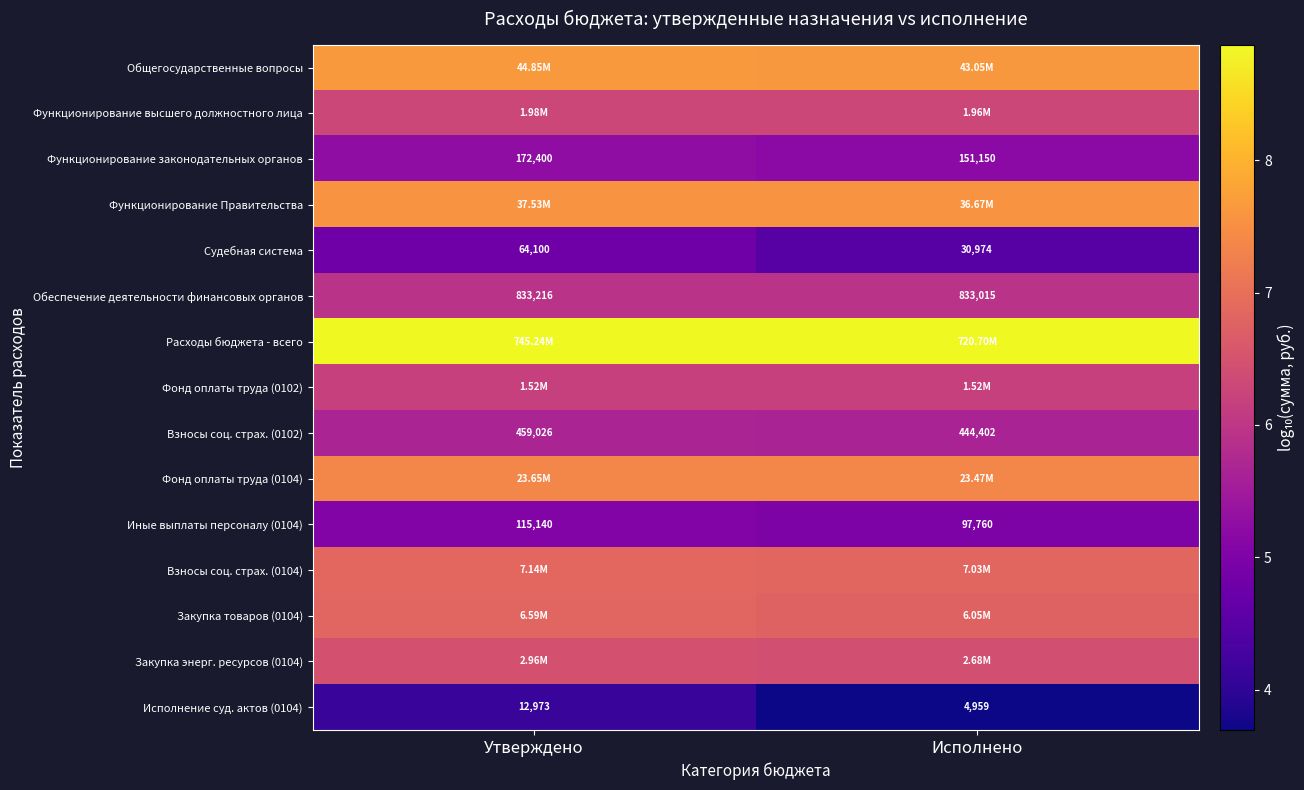

At which category is the sum across all series the highest?

Утверждено